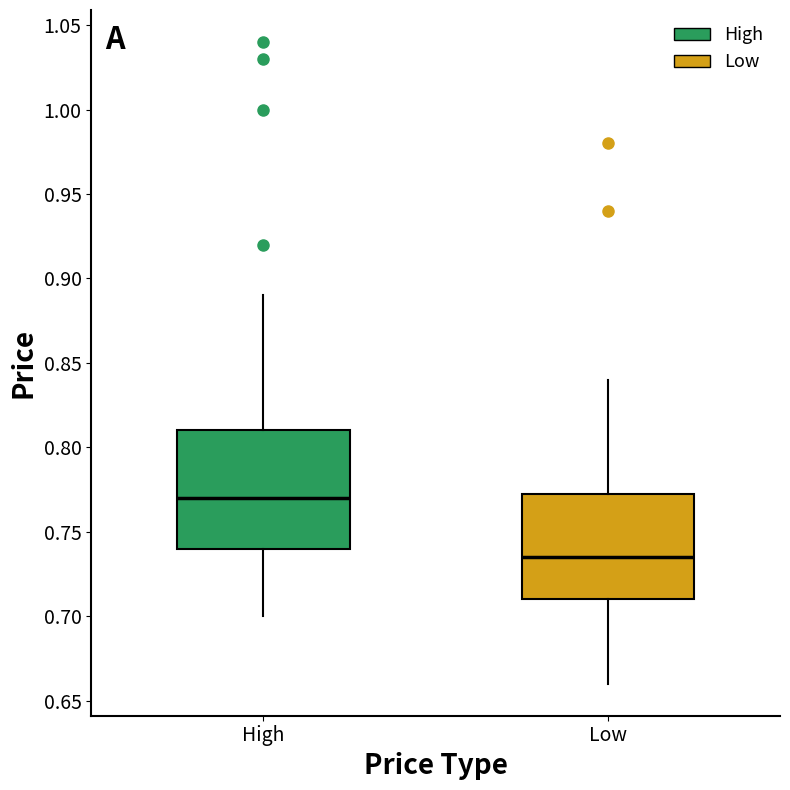

Reading left to right, read every box against the y-axis: the position of its median line, the range the box covers, and the ends of its whiskers. The values are not printed on the chart, so give them approximately, as read against the axis.

High: median 0.770, box 0.740 to 0.810, whiskers 0.700 to 0.890
Low: median 0.735, box 0.710 to 0.775, whiskers 0.660 to 0.840